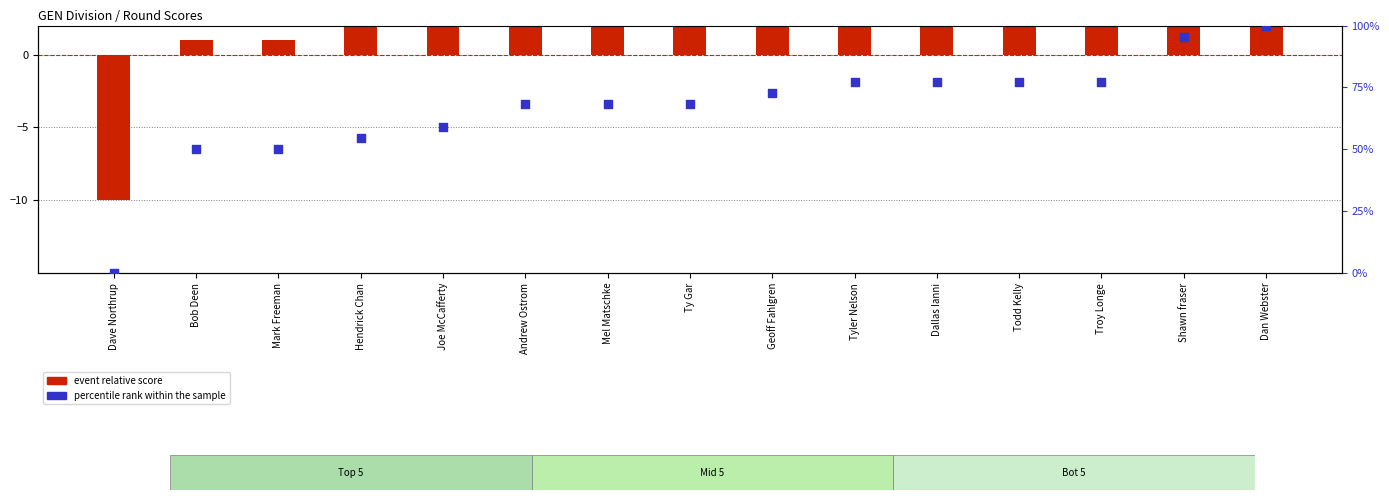

At which category is the sum across all series the highest?

Dan Webster